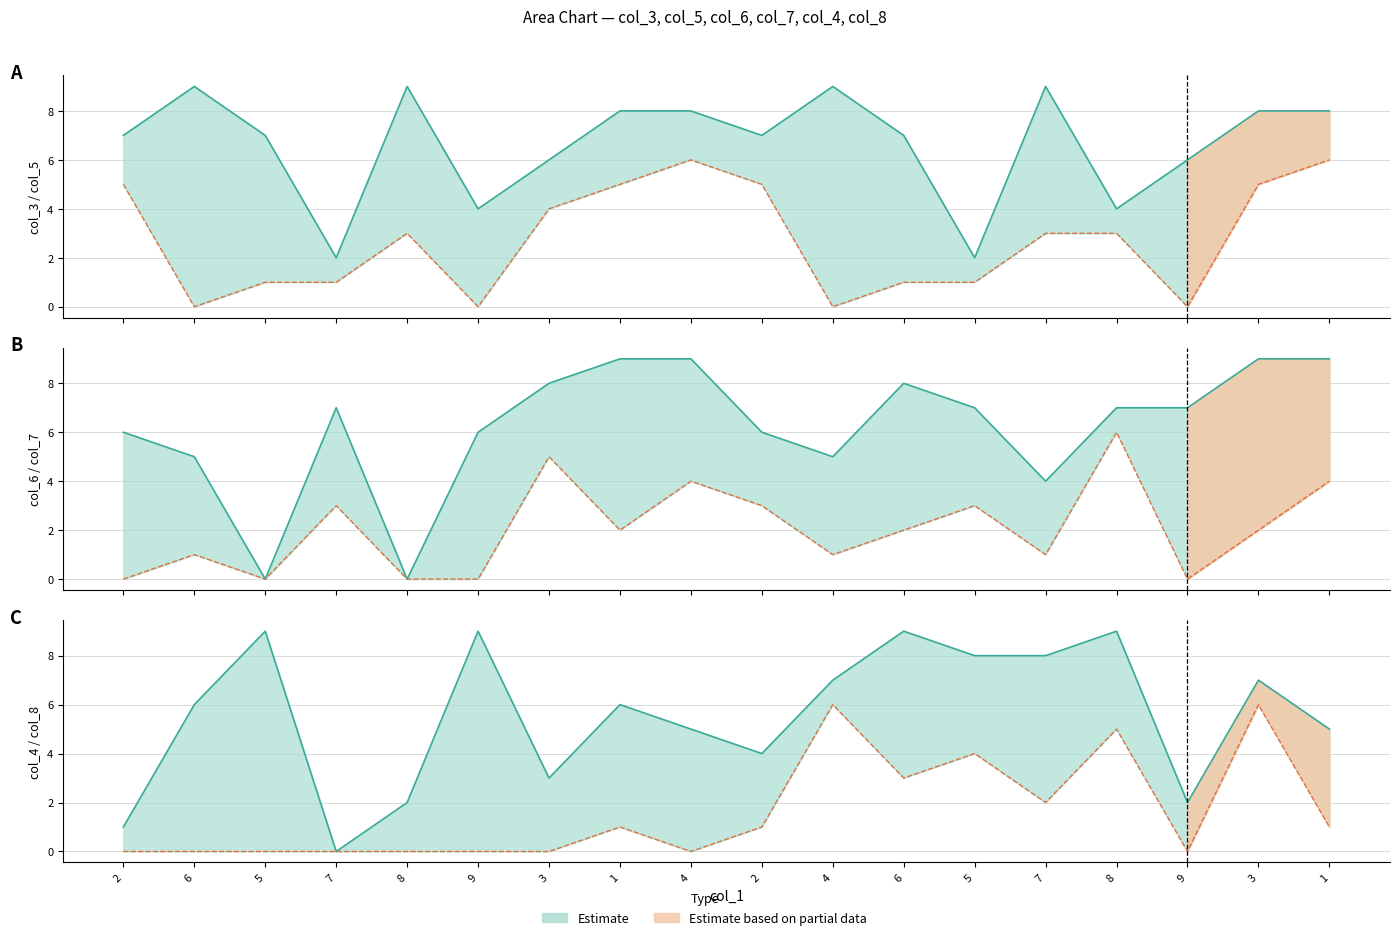

What is the sum of all col_6 values?

112